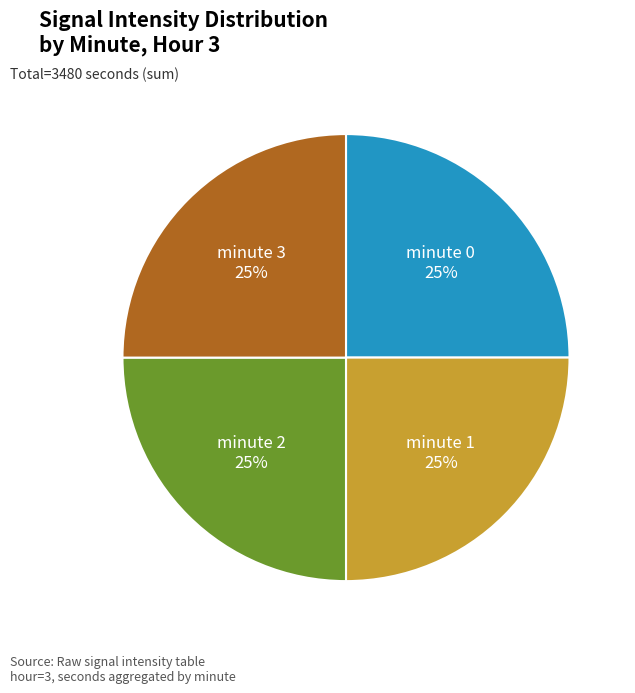

To the nearest percent, what is the average slice percentage?

25%